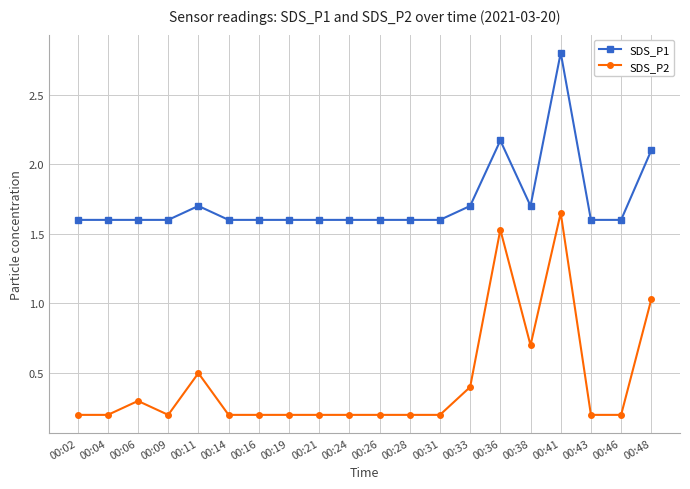

What is the value of the SDS_P2 point at the 13th from the left?

0.2